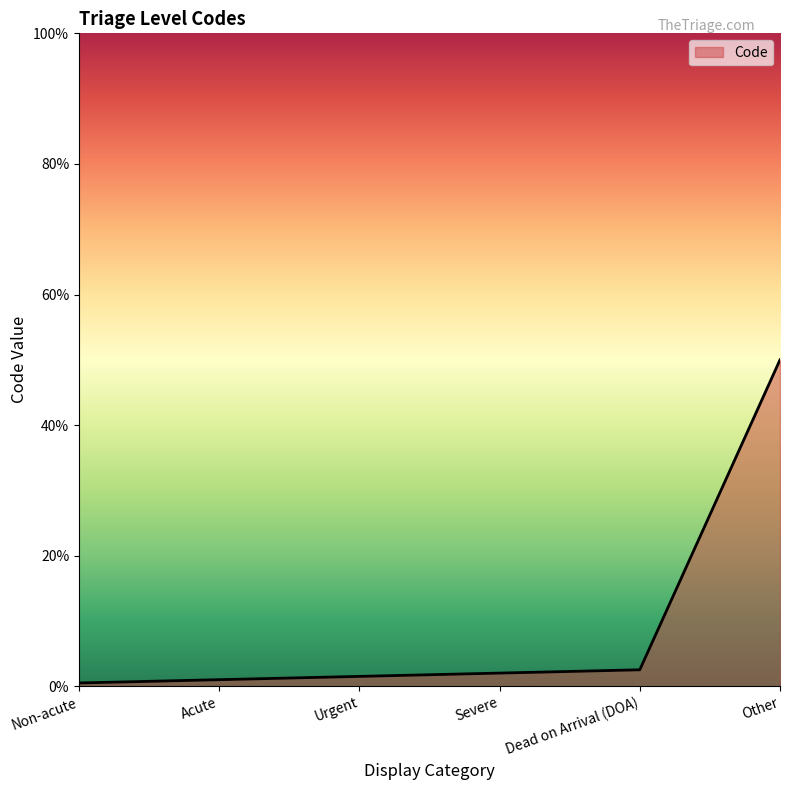

Does the chart display data point markers on the line(s)?

No